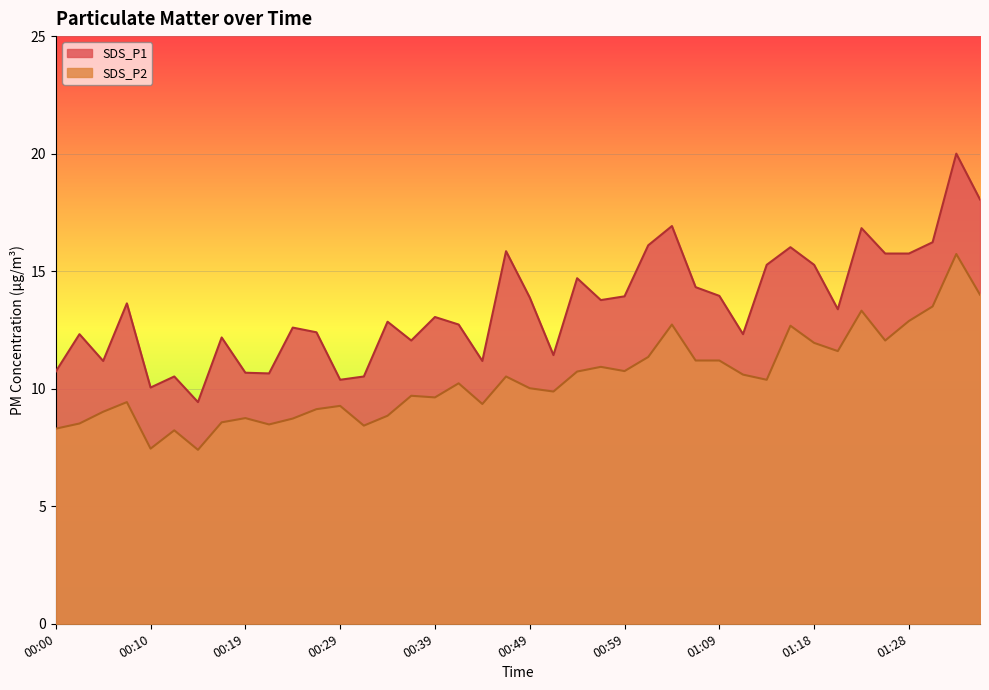

Reading left to right, extract all data points from this chart.

SDS_P1: 00:00=10.7	00:02=12.3	00:05=11.2	00:07=13.6	00:10=10.1	00:12=10.5	00:15=9.4	00:17=12.2	00:19=10.7	00:22=10.7	00:24=12.6	00:27=12.4	00:29=10.4	00:32=10.5	00:34=12.8	00:37=12.1	00:39=13.1	00:42=12.7	00:44=11.2	00:47=15.8	00:49=13.9	00:52=11.4	00:54=14.7	00:57=13.8	00:59=13.9	01:01=16.1	01:04=16.9	01:06=14.3	01:09=13.9	01:11=12.3	01:14=15.3	01:16=16.0	01:18=15.3	01:21=13.4	01:23=16.8	01:26=15.8	01:28=15.8	01:31=16.2	01:33=20.0	01:36=18.1
SDS_P2: 00:00=8.3	00:02=8.5	00:05=9.0	00:07=9.4	00:10=7.5	00:12=8.2	00:15=7.4	00:17=8.6	00:19=8.8	00:22=8.5	00:24=8.7	00:27=9.1	00:29=9.3	00:32=8.4	00:34=8.8	00:37=9.7	00:39=9.6	00:42=10.2	00:44=9.3	00:47=10.5	00:49=10.0	00:52=9.9	00:54=10.7	00:57=10.9	00:59=10.8	01:01=11.3	01:04=12.7	01:06=11.2	01:09=11.2	01:11=10.6	01:14=10.4	01:16=12.7	01:18=11.9	01:21=11.6	01:23=13.3	01:26=12.1	01:28=12.9	01:31=13.5	01:33=15.7	01:36=14.0